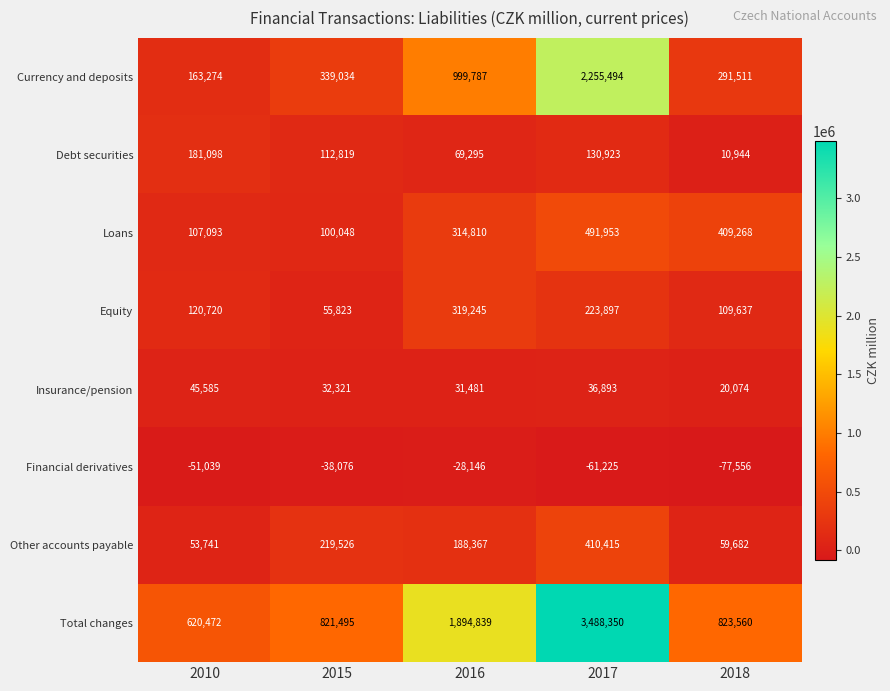

What is the difference between the second highest and minimum values in the Insurance/pension series?

16819